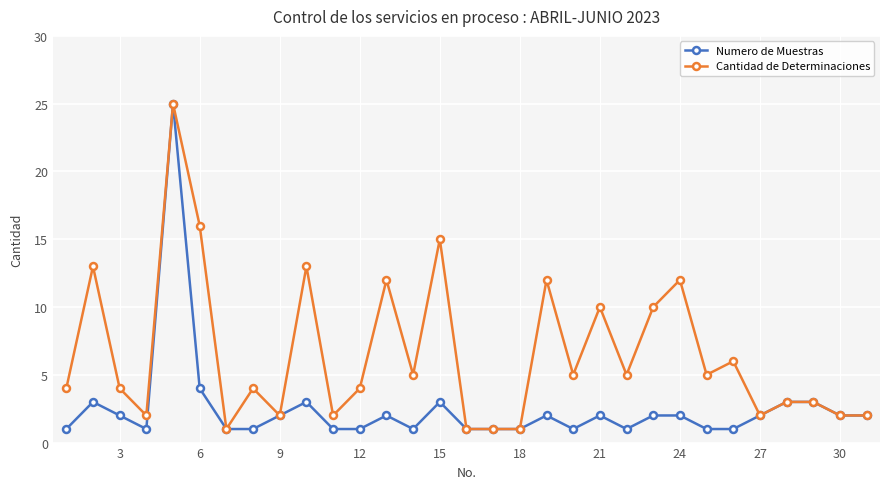

What is the smallest value displayed?

1